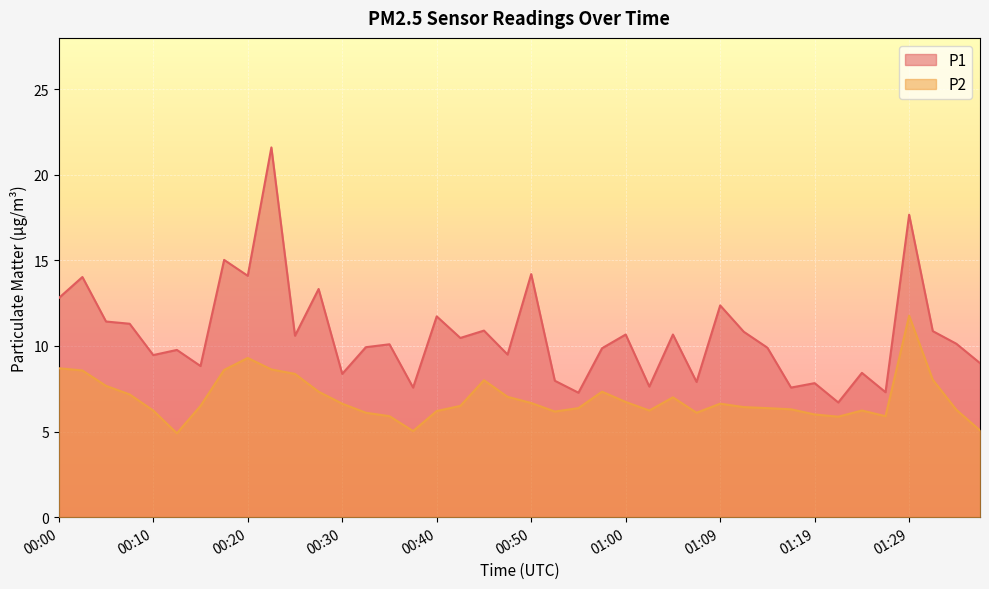

True or false: P2 and P1 cross at least once.

False